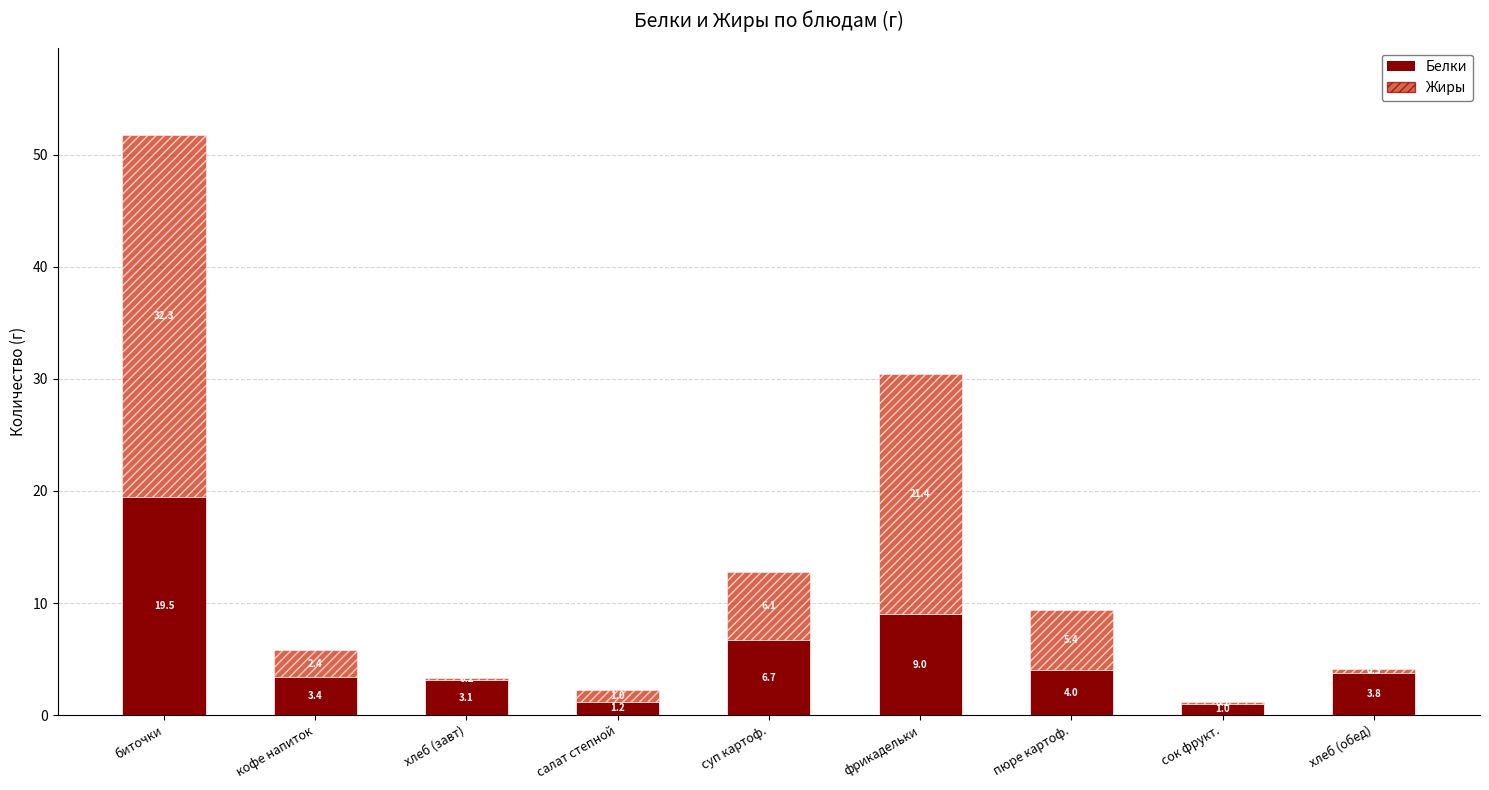

Are the bars grouped side by side (vs. stacked)?

No